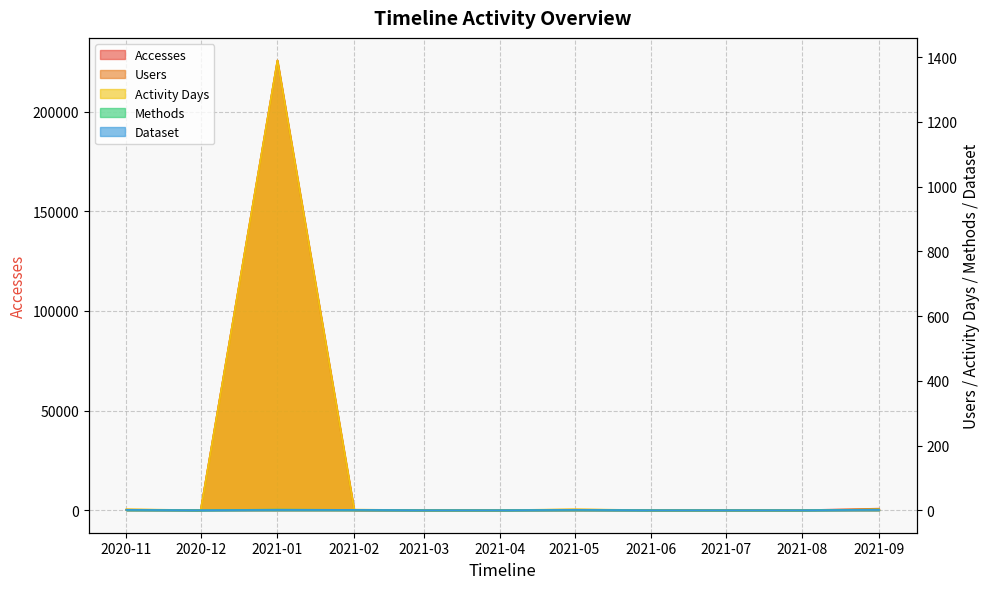

True or false: Methods and Users cross at least once.

False